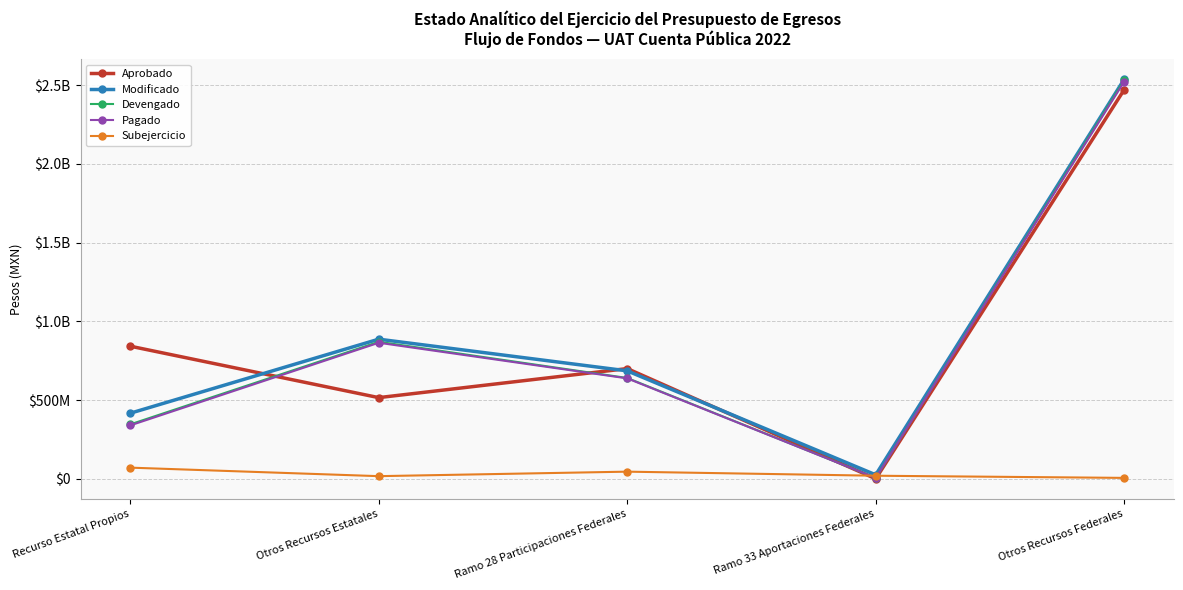

What are all the series names shown in the legend?

Aprobado, Modificado, Devengado, Pagado, Subejercicio